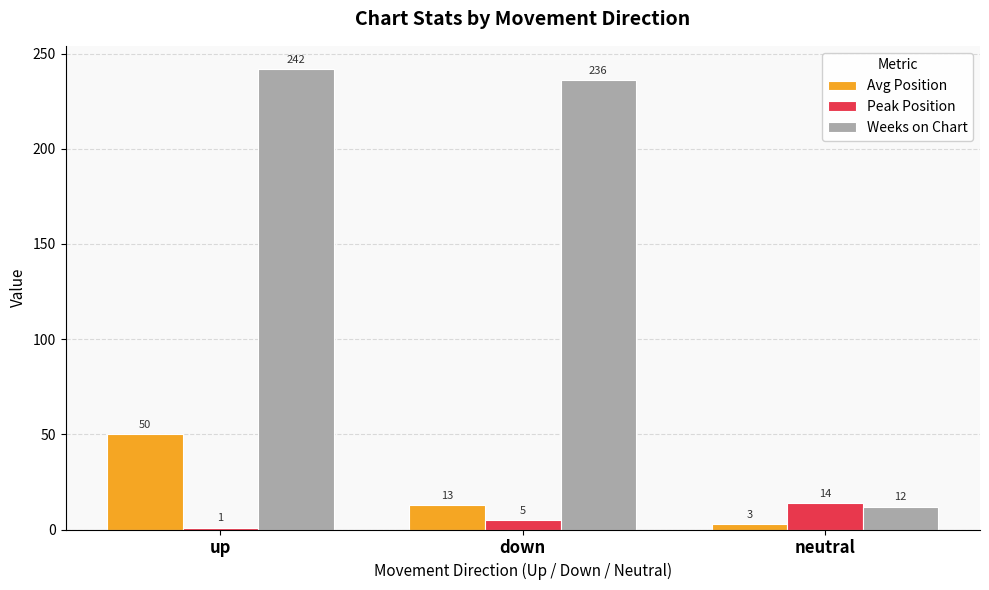

What is the minimum value for Avg Position?

3